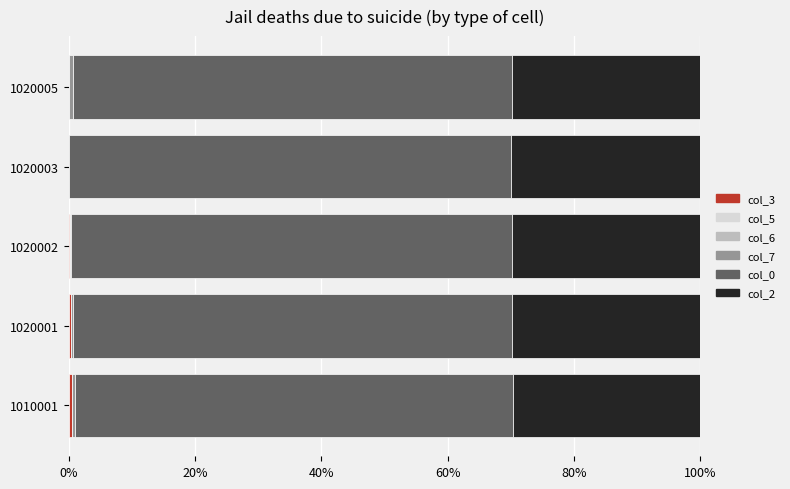

How many categories are shown in the chart?

5